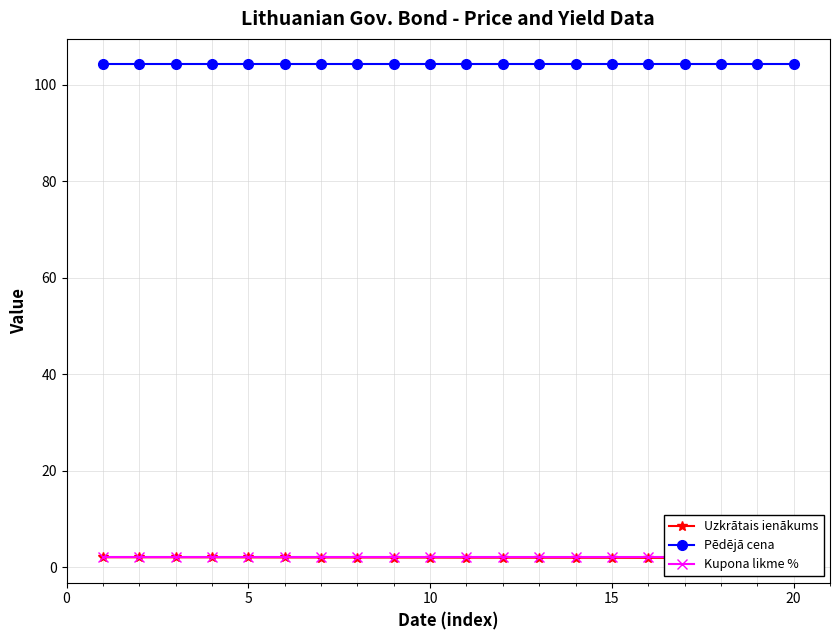

True or false: Kupona likme % and Uzkrātais ienākums intersect in this chart.

False